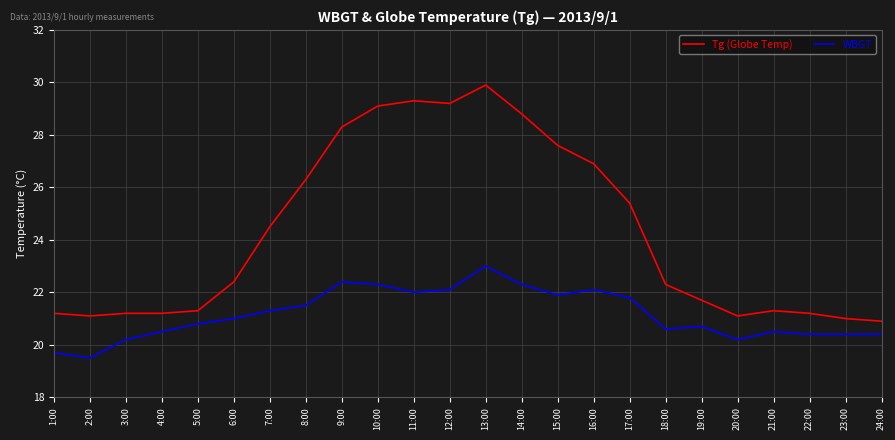

Rank the series at 19:00 from highest to lowest value.

Tg (Globe Temp), WBGT